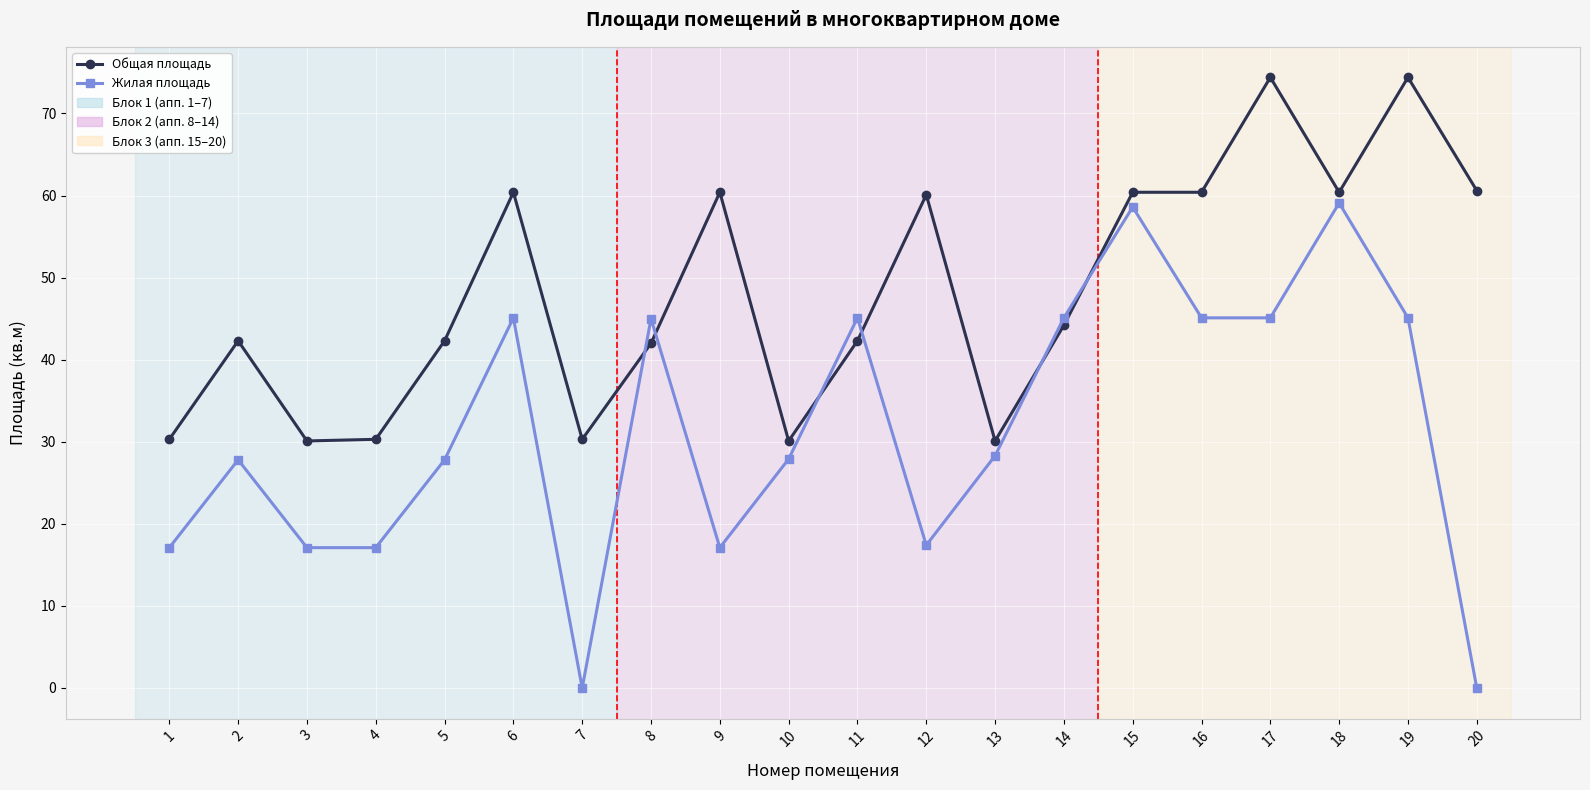

Rank the series by their average value, from highest to lowest.

Общая площадь, Жилая площадь